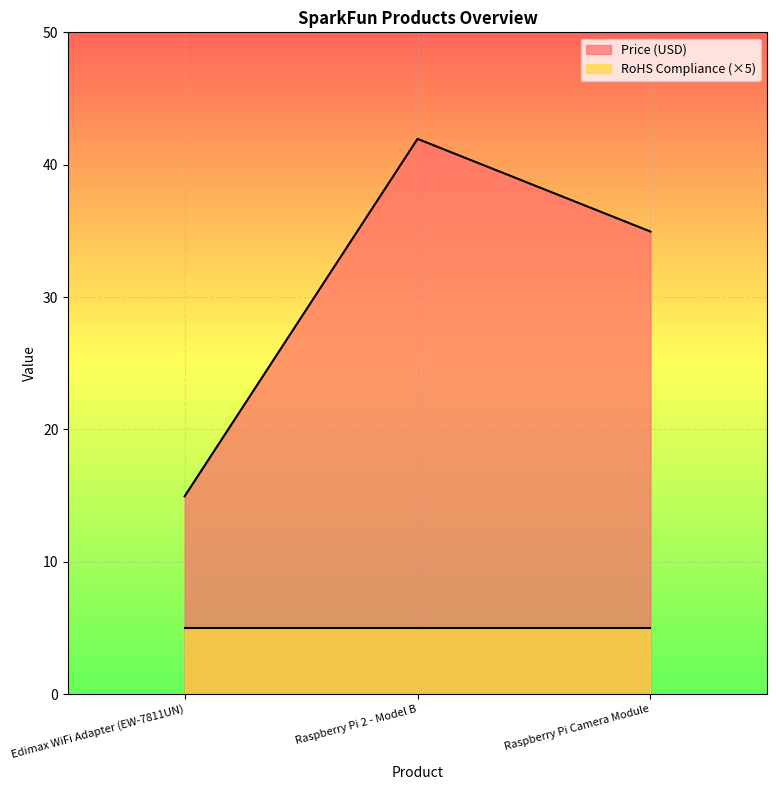

List the labels in order of value, smallest first.

Edimax WiFi Adapter (EW-7811UN), Raspberry Pi Camera Module, Raspberry Pi 2 - Model B